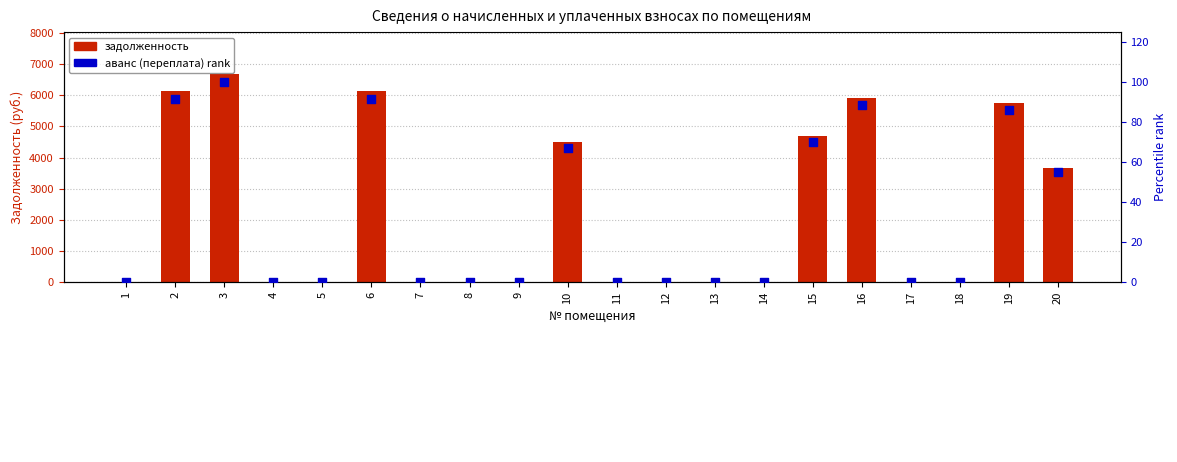

Which series has the largest total across all categories?

задолженность